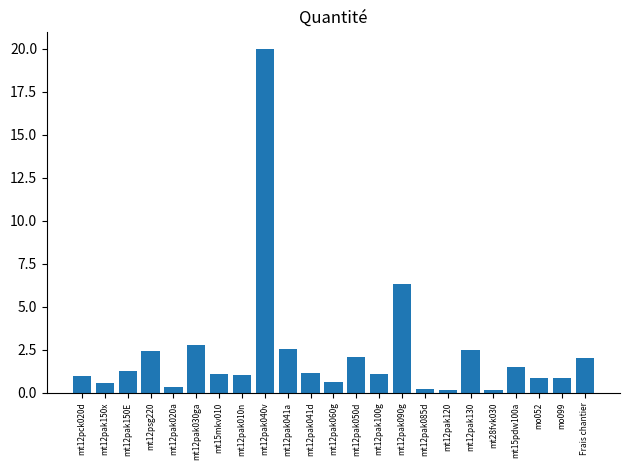

Between mt12pak150x and mt12pak041a, which is larger?

mt12pak041a